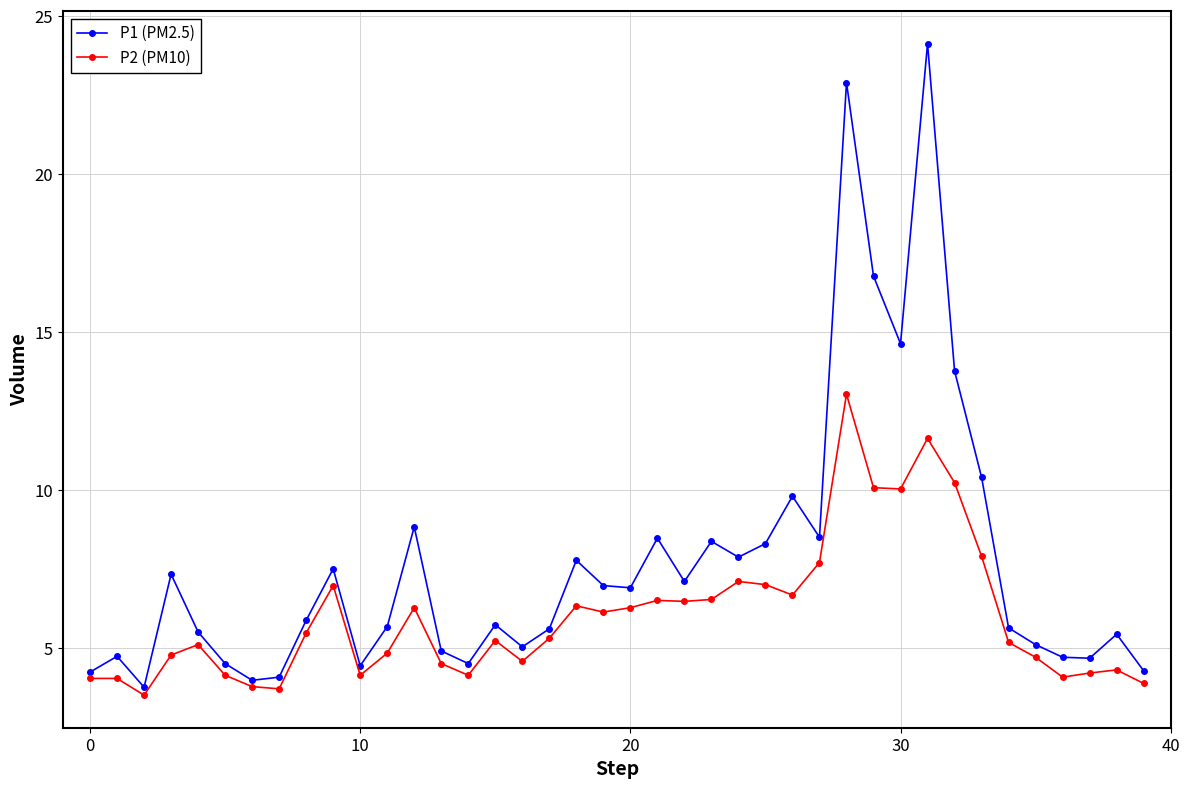

List the series in order of their peak value, lowest first.

P2 (PM10), P1 (PM2.5)